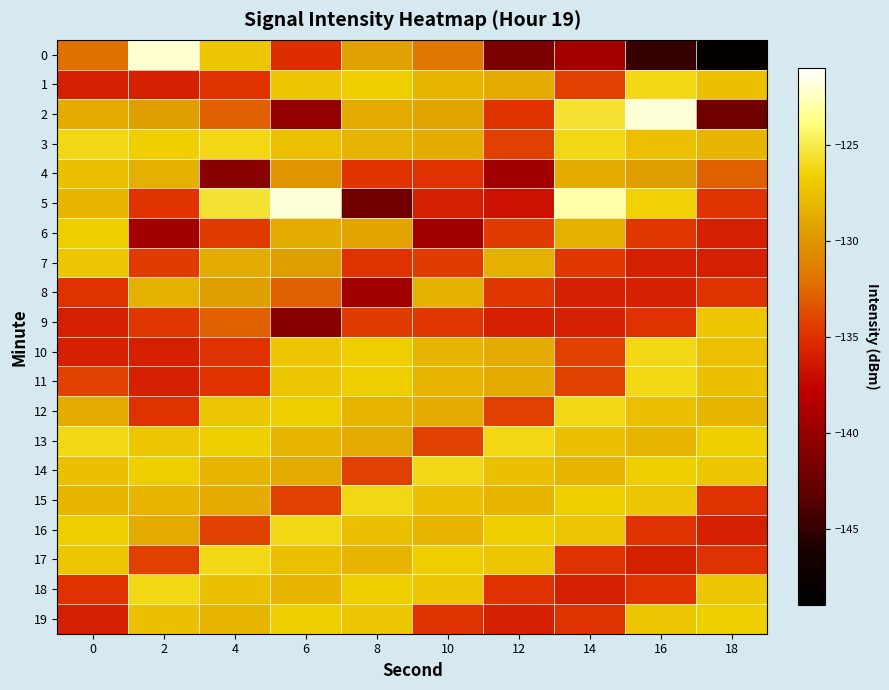

Rank the series at 0 from highest to lowest value.

3, 13, 6, 16, 7, 17, 4, 14, 5, 15, 2, 12, 0, 11, 8, 18, 1, 10, 9, 19